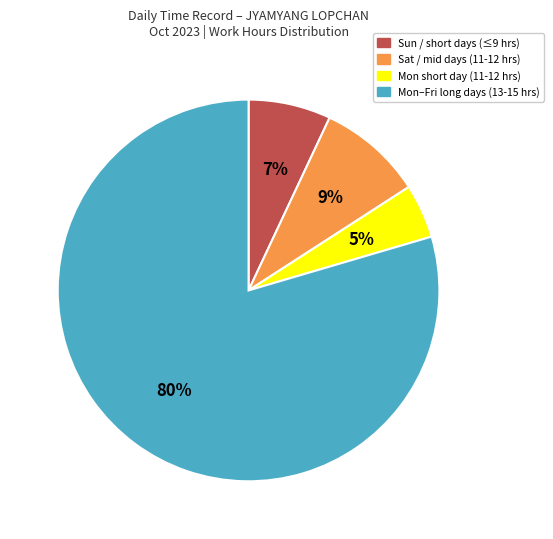

To the nearest percent, what is the average slice percentage?

25%